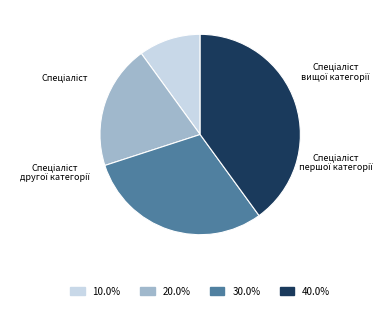

Is there any slice that represents more than half of the pie?

No